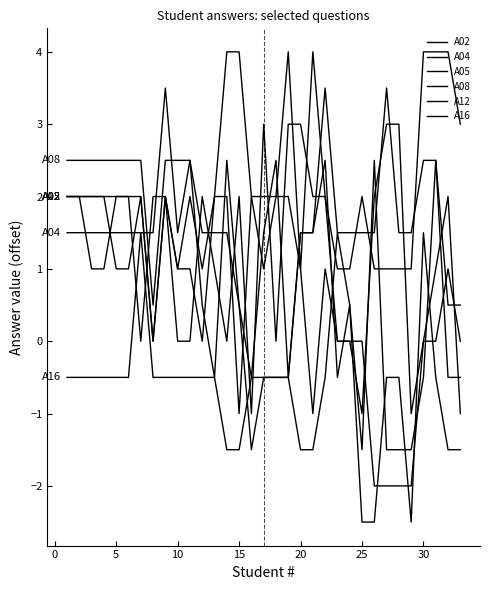

After their last crossing, which series has the higher values: A12 or A04?

A04